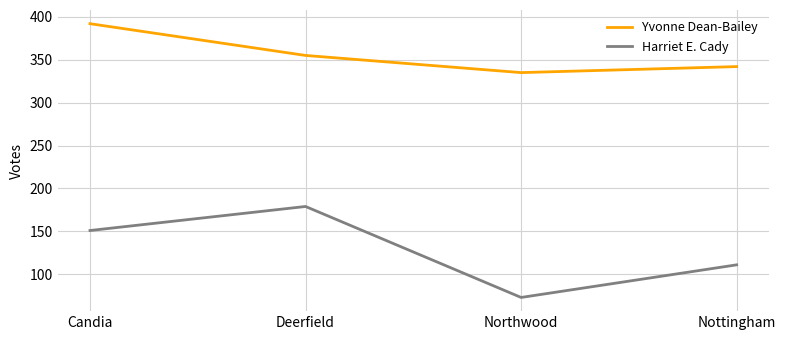

Is it true that Yvonne Dean-Bailey equals 101 at Nottingham?

False